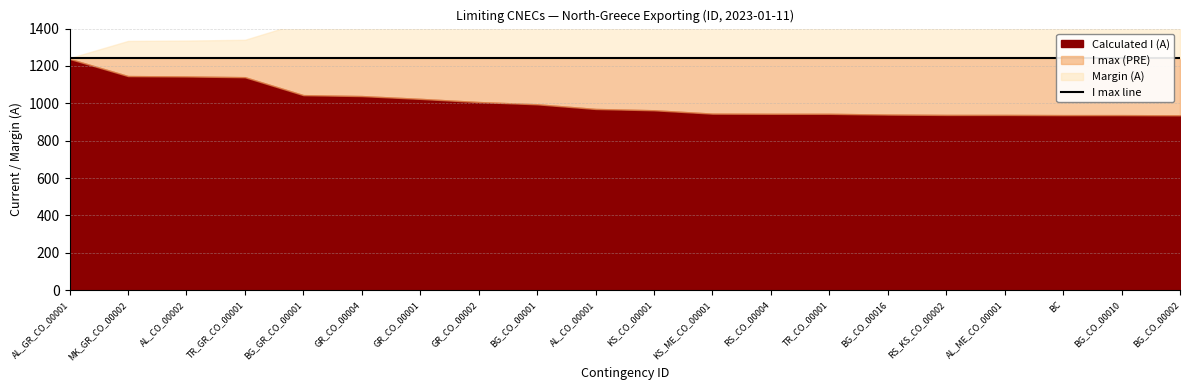

The Margin (A) series shows -158 at BG_CO_00001. True or false?

False